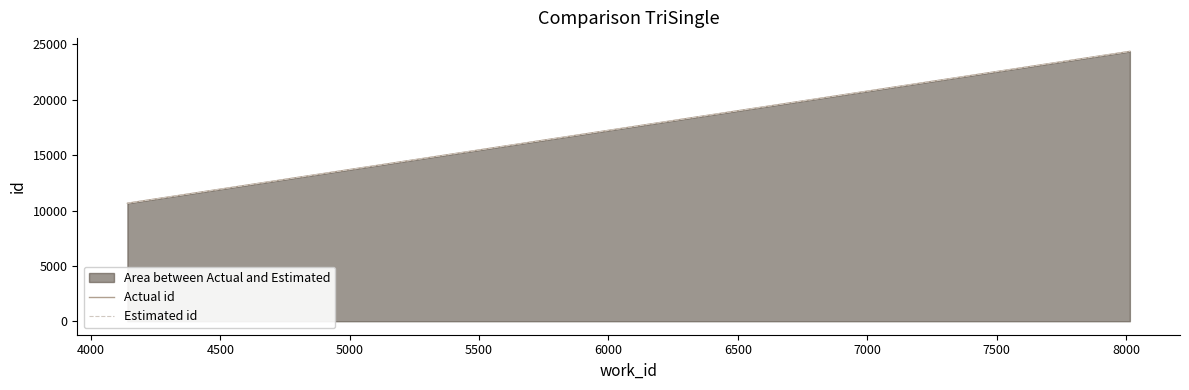

True or false: Actual id has a value of 33439 at 4500.

False